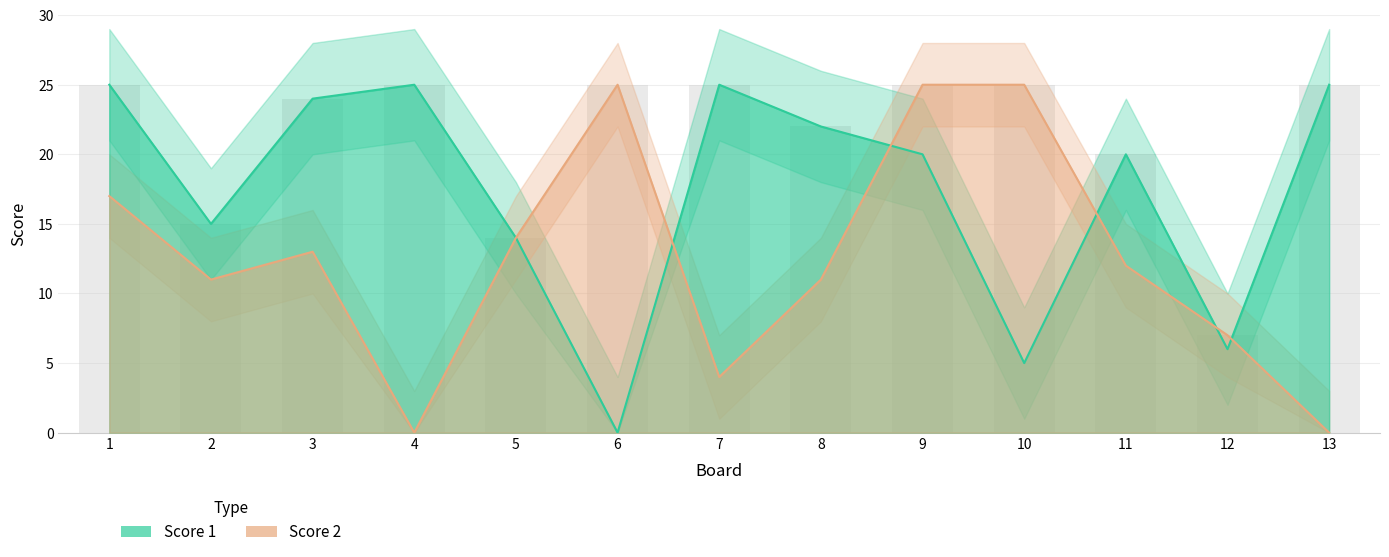

What is the total value across all series at 8?

33